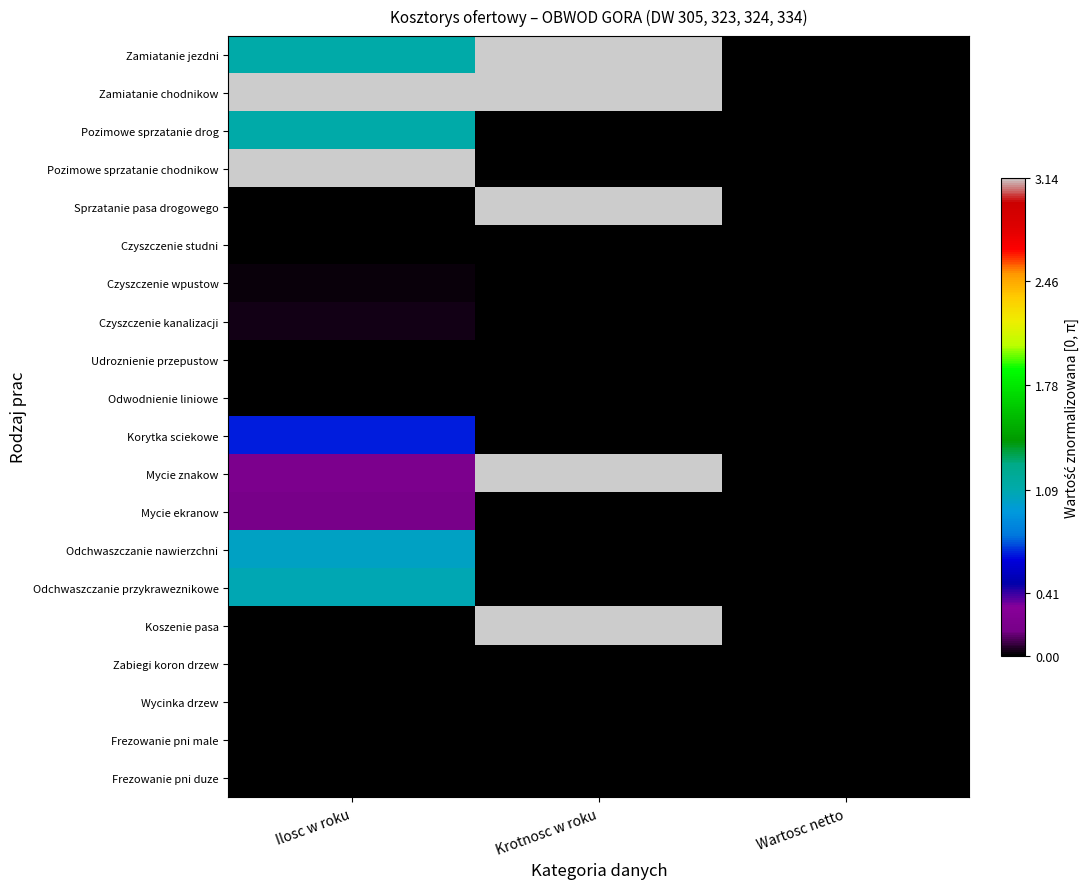

Rank the series at Ilosc w roku from highest to lowest value.

Zamiatanie chodnikow, Pozimowe sprzatanie chodnikow, Zamiatanie jezdni, Pozimowe sprzatanie drog, Odchwaszczanie przykraweznikowe, Odchwaszczanie nawierzchni, Korytka sciekowe, Mycie znakow, Mycie ekranow, Czyszczenie kanalizacji, Czyszczenie wpustow, Odwodnienie liniowe, Zabiegi koron drzew, Sprzatanie pasa drogowego, Koszenie pasa, Czyszczenie studni, Udroznienie przepustow, Wycinka drzew, Frezowanie pni male, Frezowanie pni duze